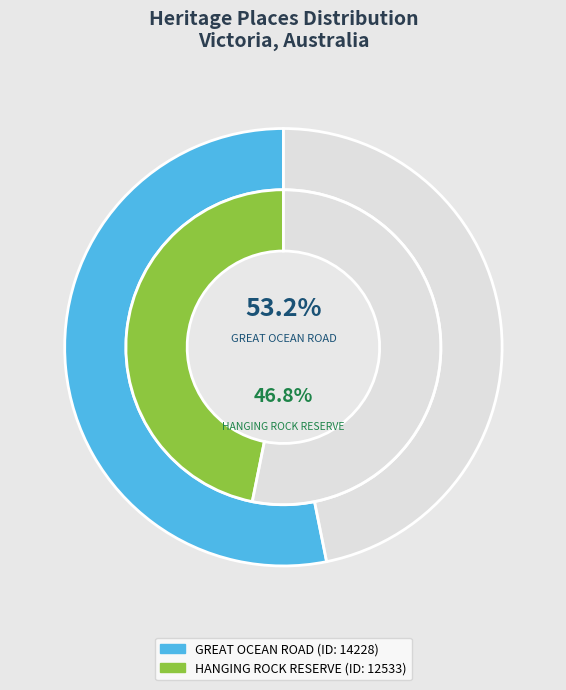

Which category has the biggest portion of the pie?

GREAT OCEAN ROAD